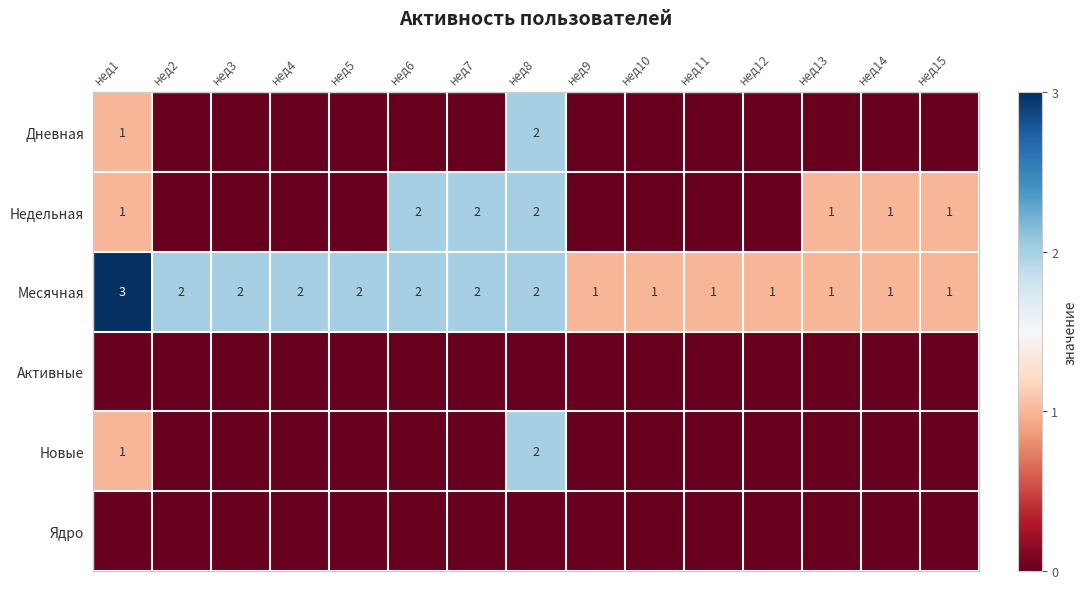

What is the difference between the second highest and minimum values in the Месячная series?

1